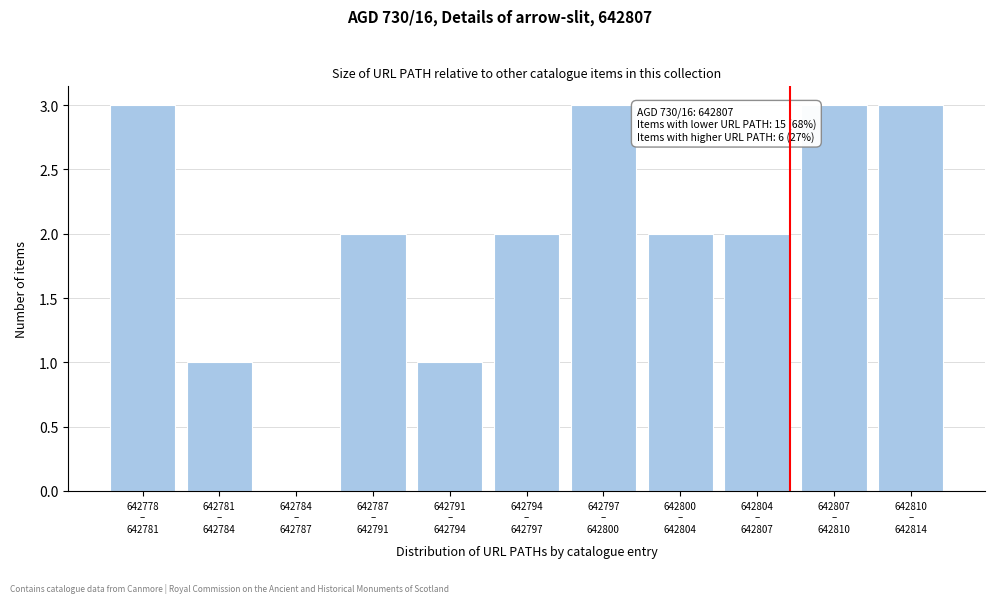

What is the greatest value displayed?

3